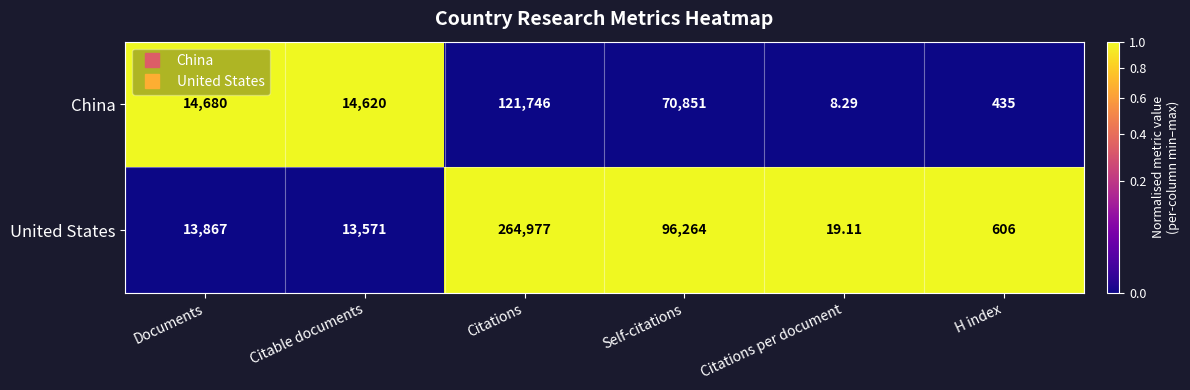

At which category is the sum across all series the highest?

Citations